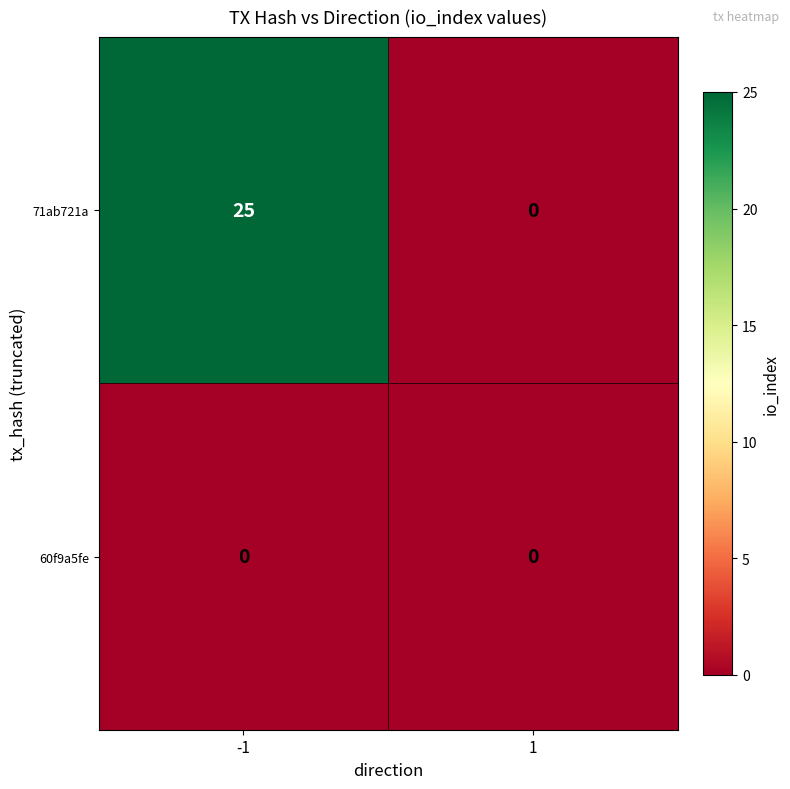

Rank the series at -1 from highest to lowest value.

71ab721a, 60f9a5fe